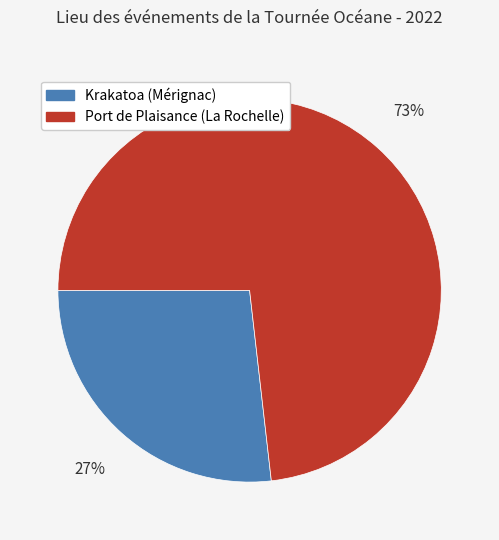

Does any single category account for the majority?

Yes